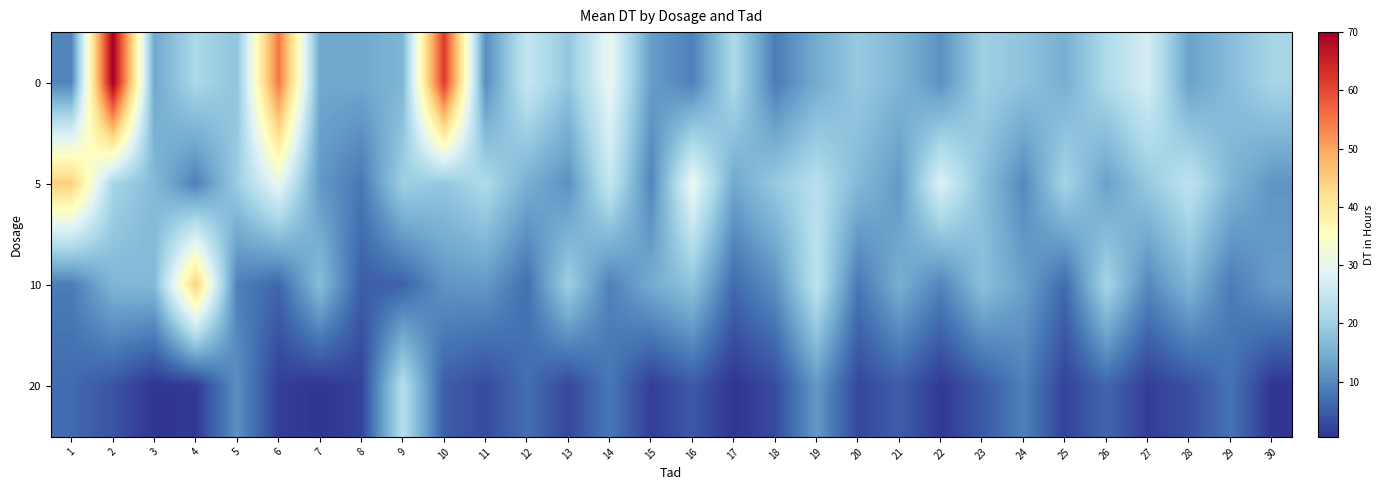

What is the total value across all series at 26?

62.0